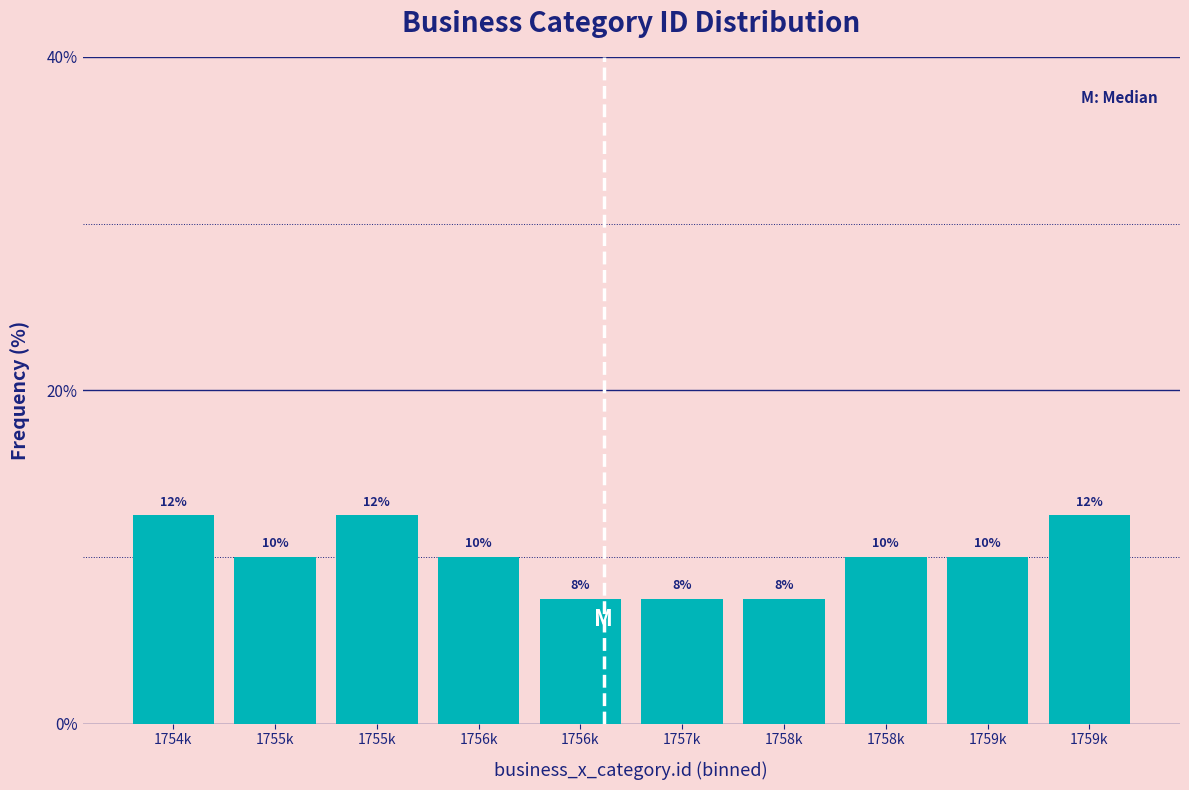

Does the chart contain any negative values?

No